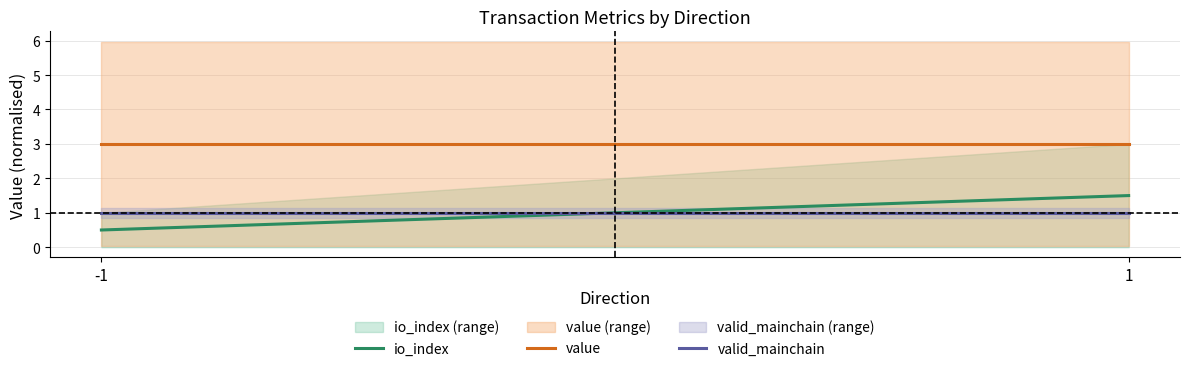

The valid_mainchain series shows 0.6 at 1. True or false?

False